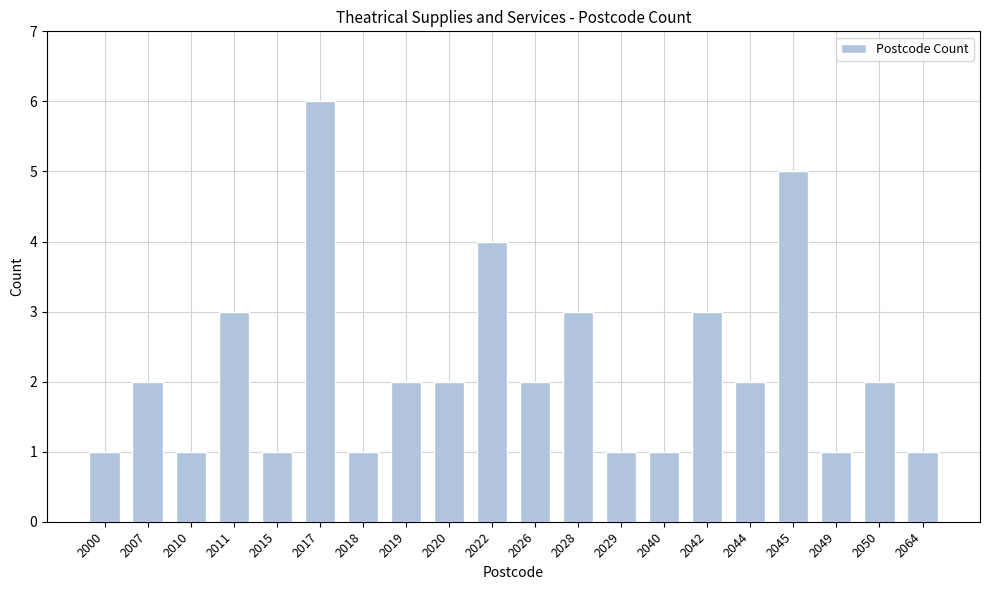

Which category has the highest value across all series?

2017